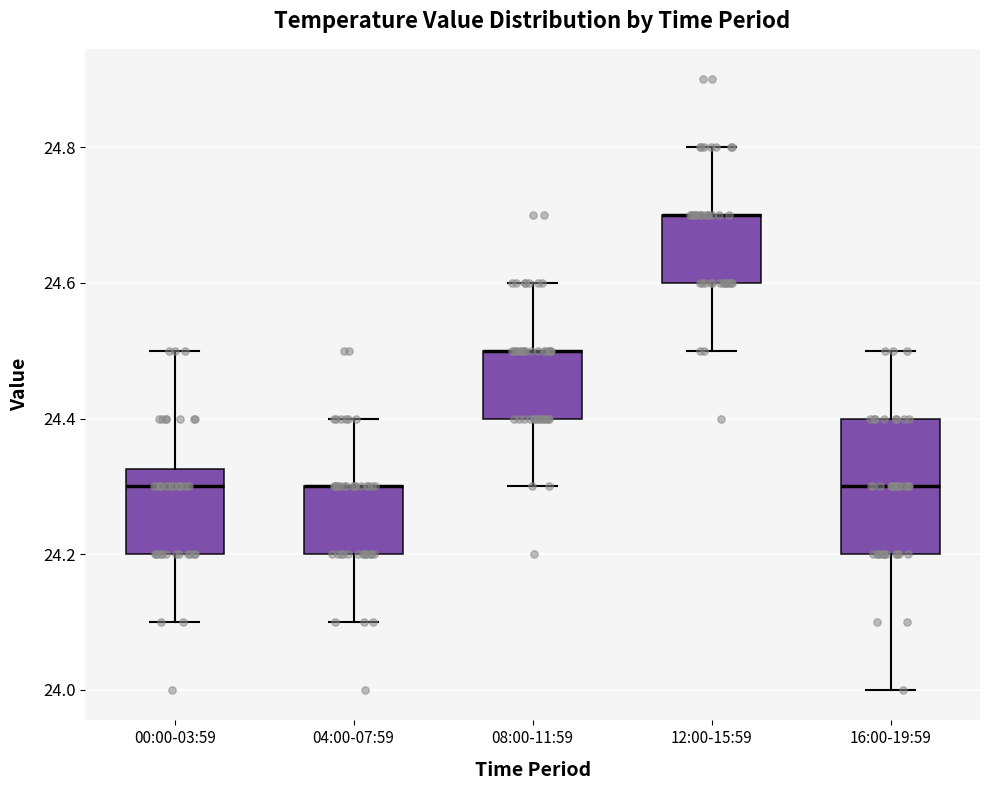

Reading left to right, read every box against the y-axis: the position of its median line, the range the box covers, and the ends of its whiskers. The values are not printed on the chart, so give them approximately, as read against the axis.

00:00-03:59: median 24.30, box 24.20 to 24.32, whiskers 24.10 to 24.50
04:00-07:59: median 24.30 (drawn on the box's upper edge), box 24.20 to 24.30, whiskers 24.10 to 24.40
08:00-11:59: median 24.50 (drawn on the box's upper edge), box 24.40 to 24.50, whiskers 24.30 to 24.60
12:00-15:59: median 24.70 (drawn on the box's upper edge), box 24.60 to 24.70, whiskers 24.50 to 24.80
16:00-19:59: median 24.30, box 24.20 to 24.40, whiskers 24.00 to 24.50